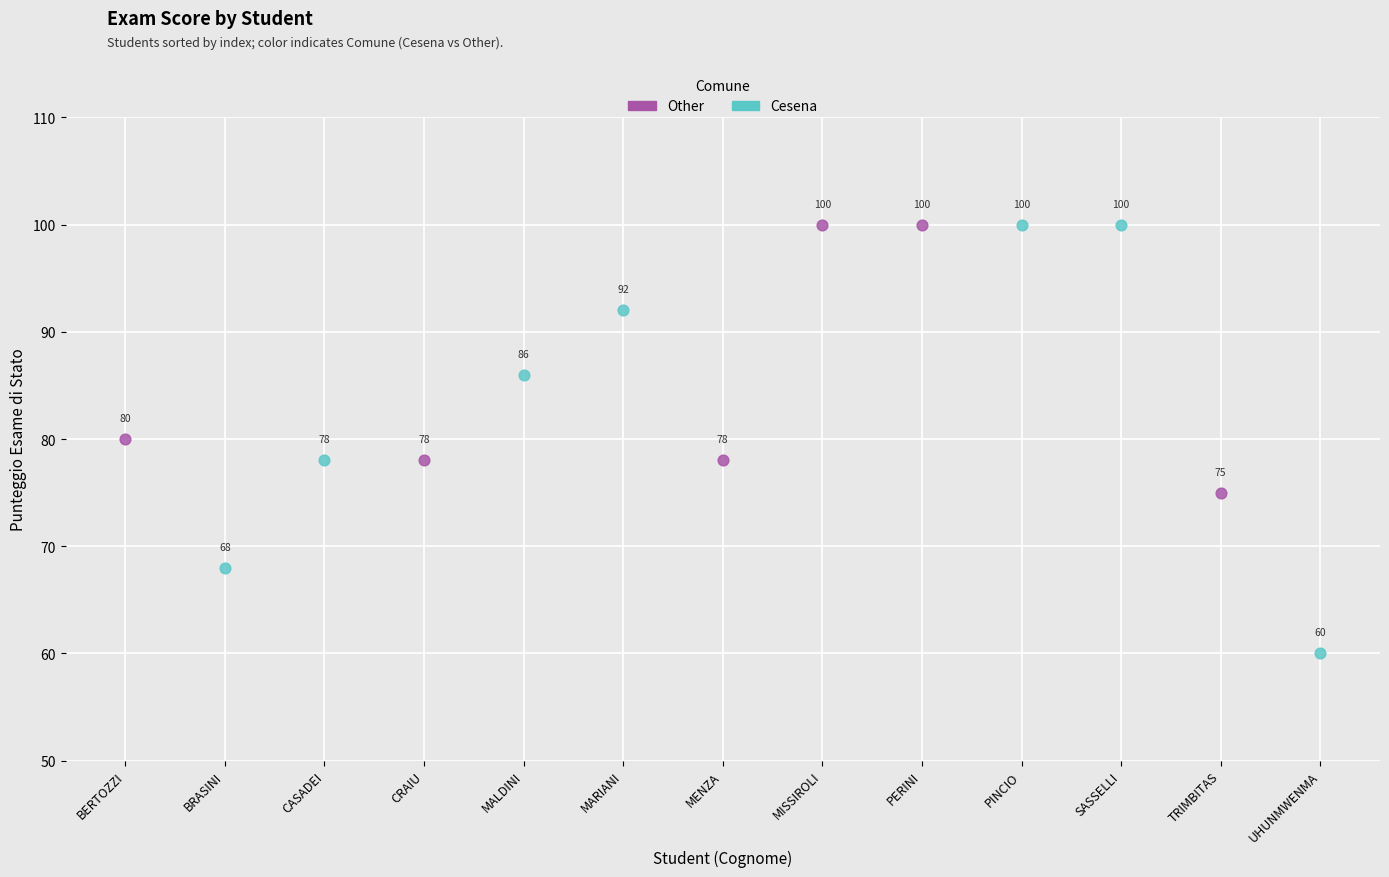

Which series has the largest Y range (max minus min)?

Cesena